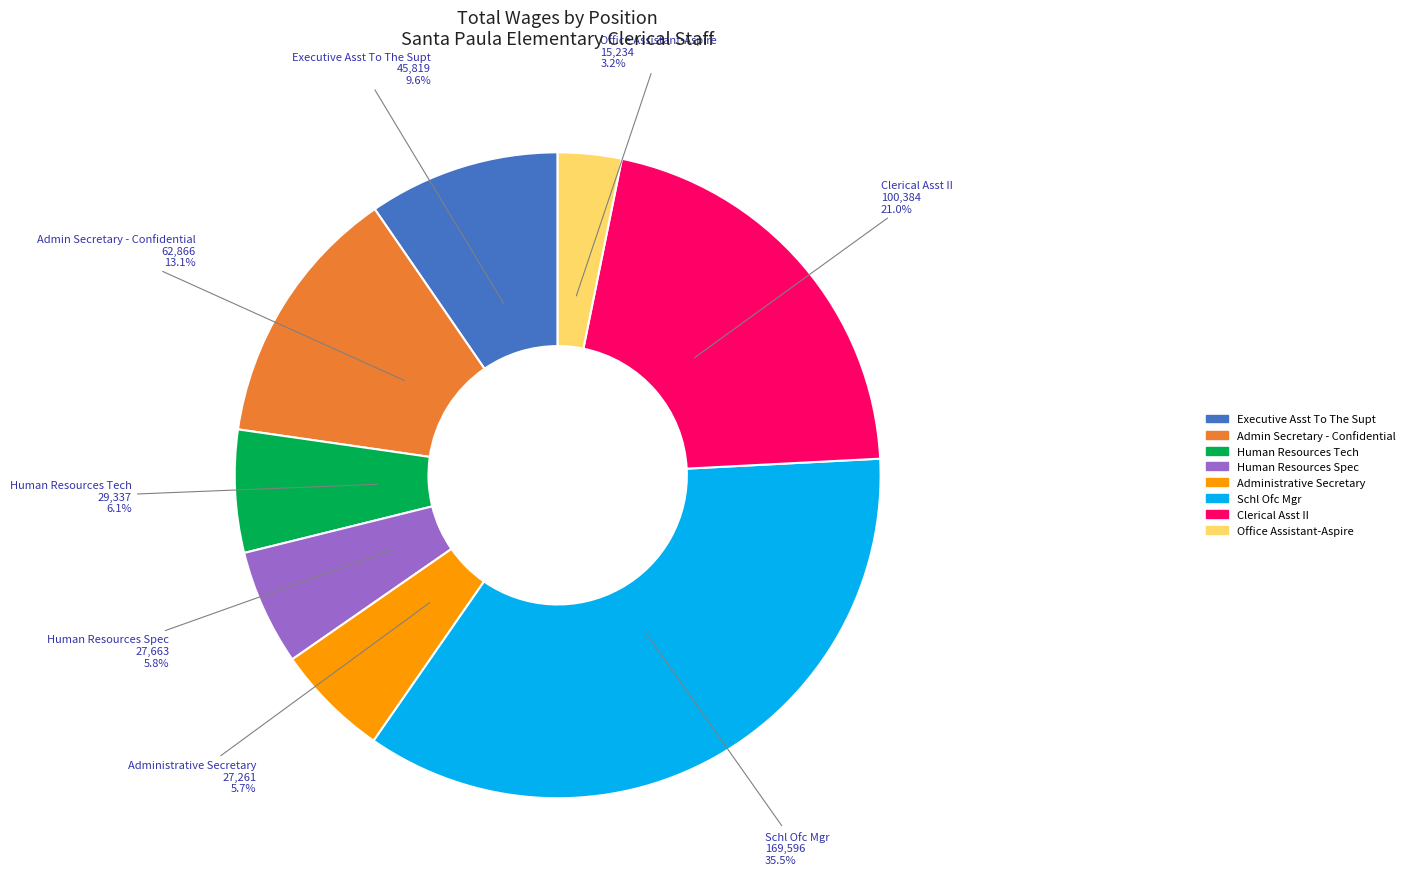

The Clerical Asst II slice represents 21% of the pie. True or false?

True